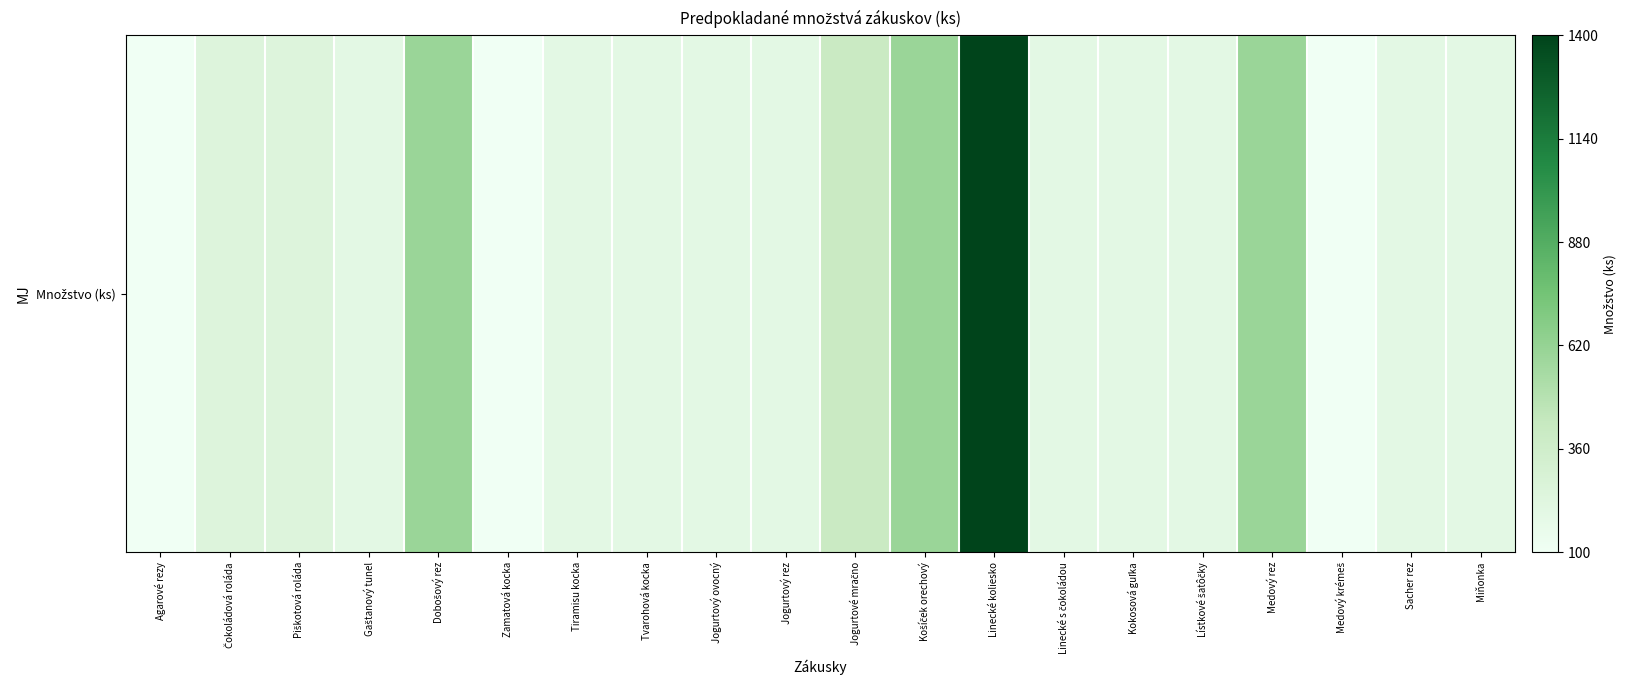

Where is the data nearest to the value 750?

Dobošový rez